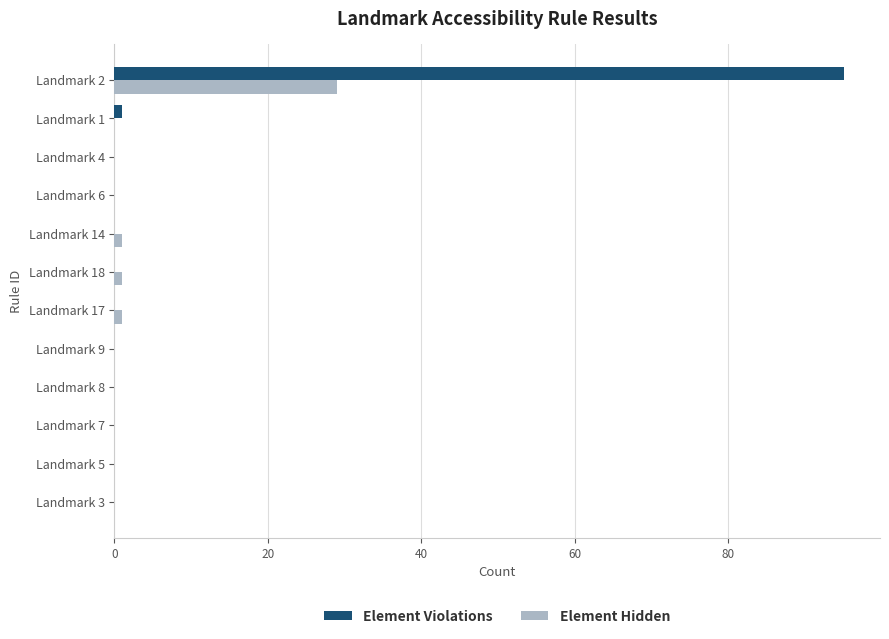

The value of Element Hidden at Landmark 6 is 0. True or false?

True